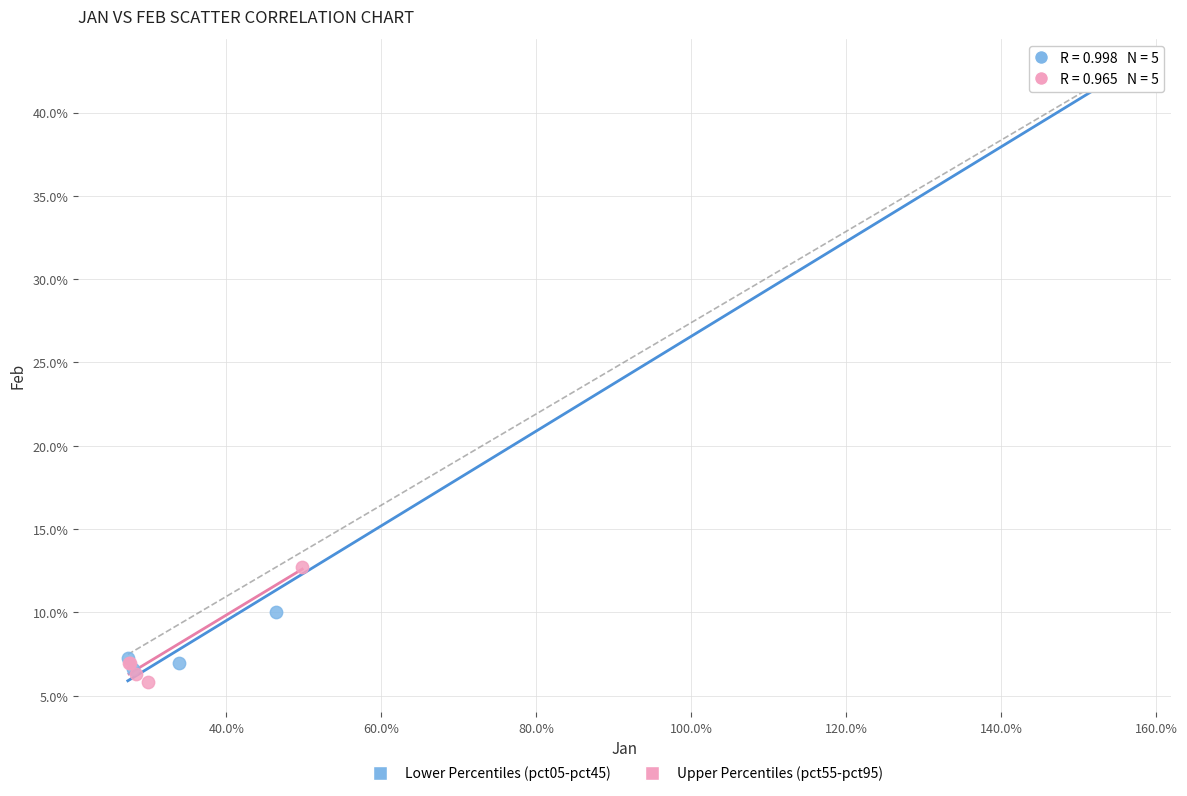

Which series has the largest Y range (max minus min)?

Lower Percentiles (pct05-pct45)